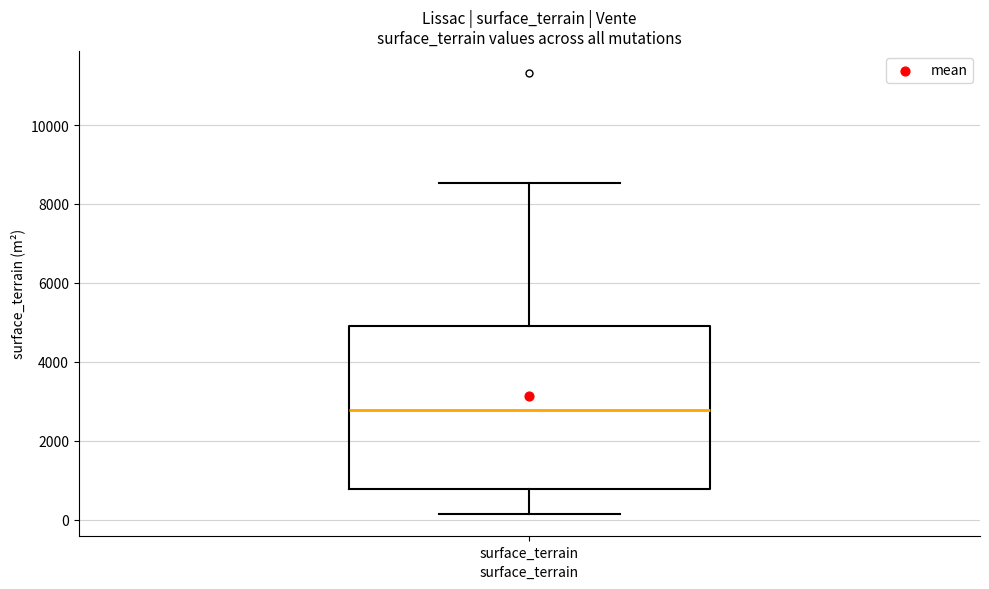

Transcribe this box plot: give where the median line is, the range the box spans, and where the two whiskers end, as read against the y-axis. The values are not printed on the chart, so give them approximately, as read against the axis.

median 2800, box 800 to 4800, whiskers 200 to 8600